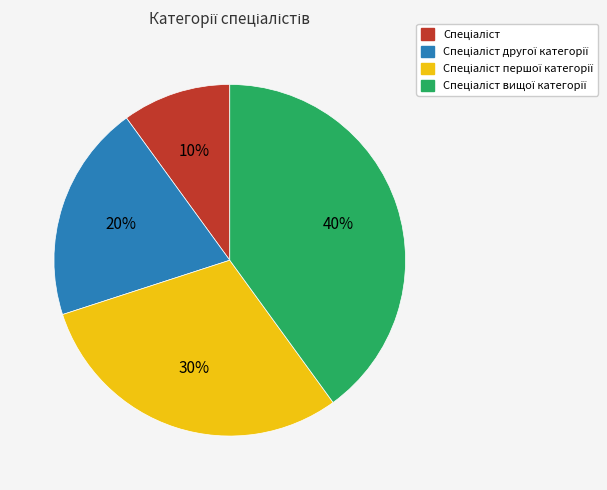

To the nearest percent, what is the difference between the largest and smallest slice percentages?

30%